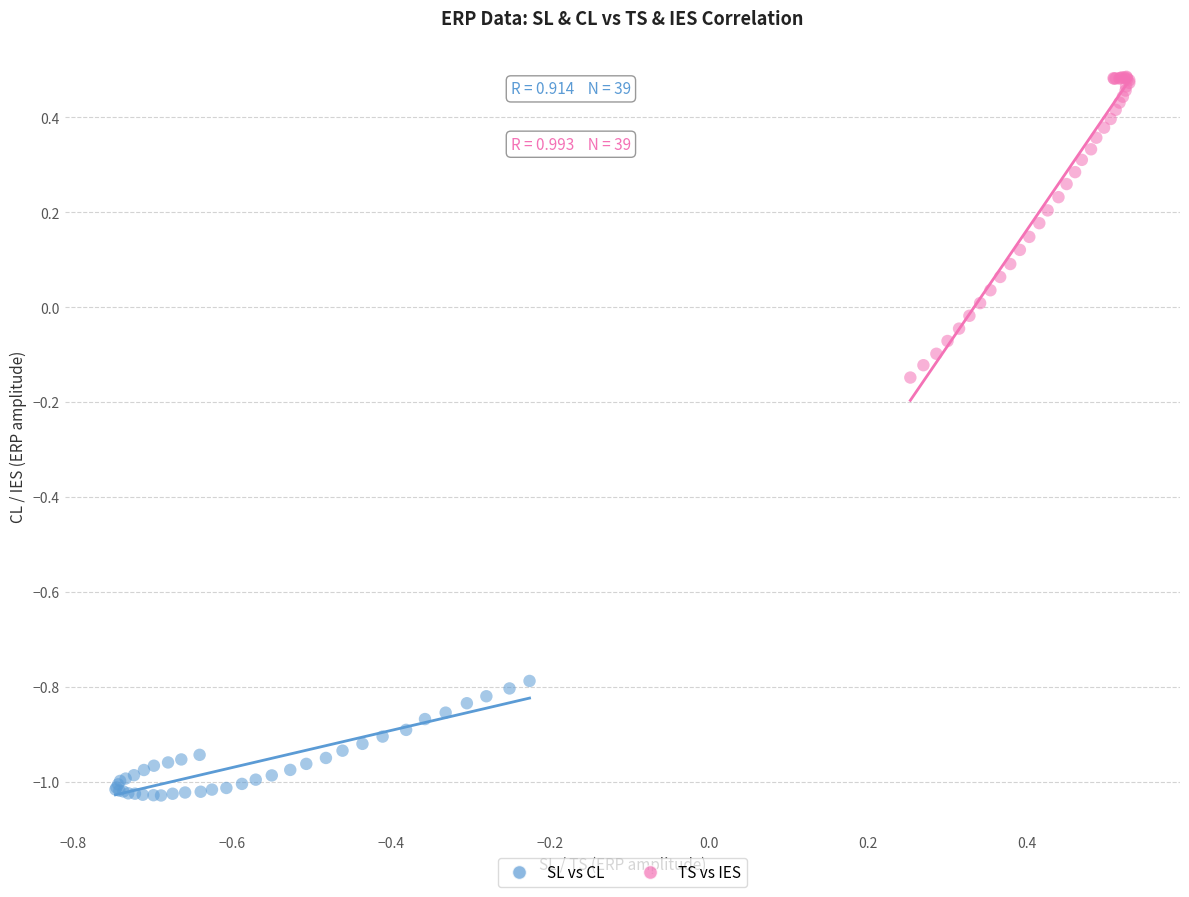

Which series has the largest Y range (max minus min)?

TS vs IES